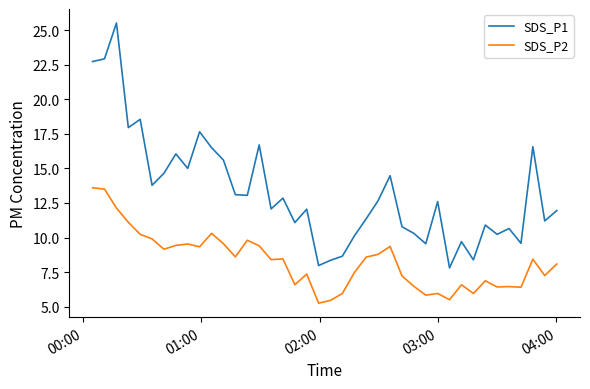

At how many categories does at least one series exceed 22?

3